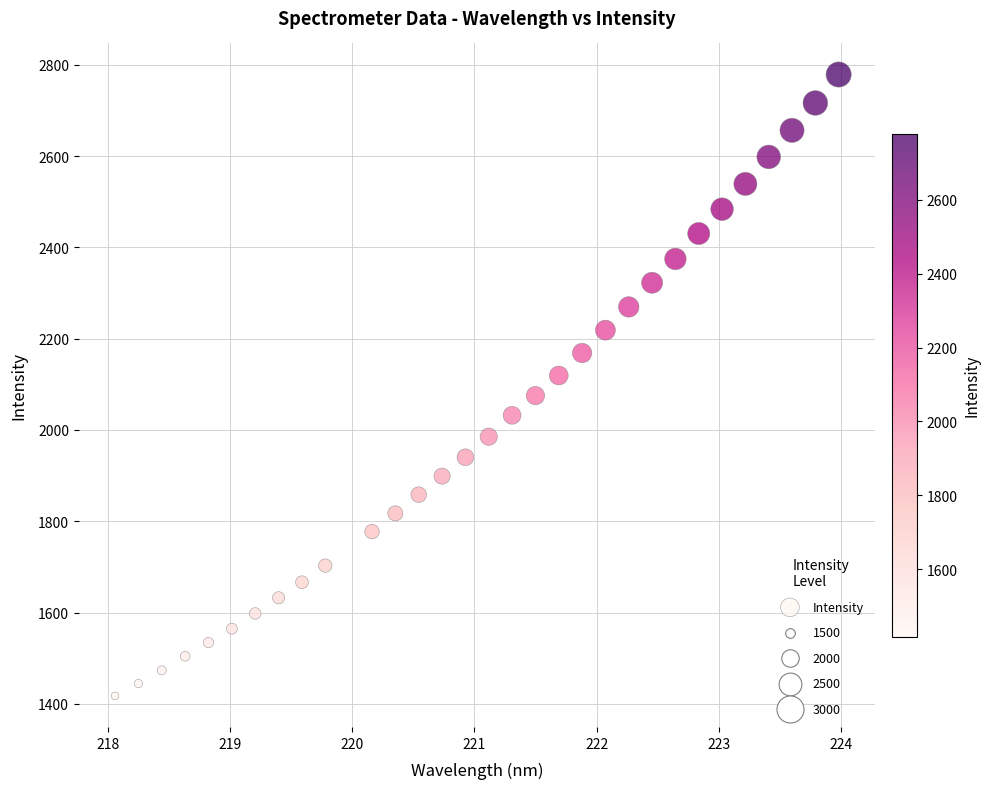

What is the range of X values (max minus min)?

5.9